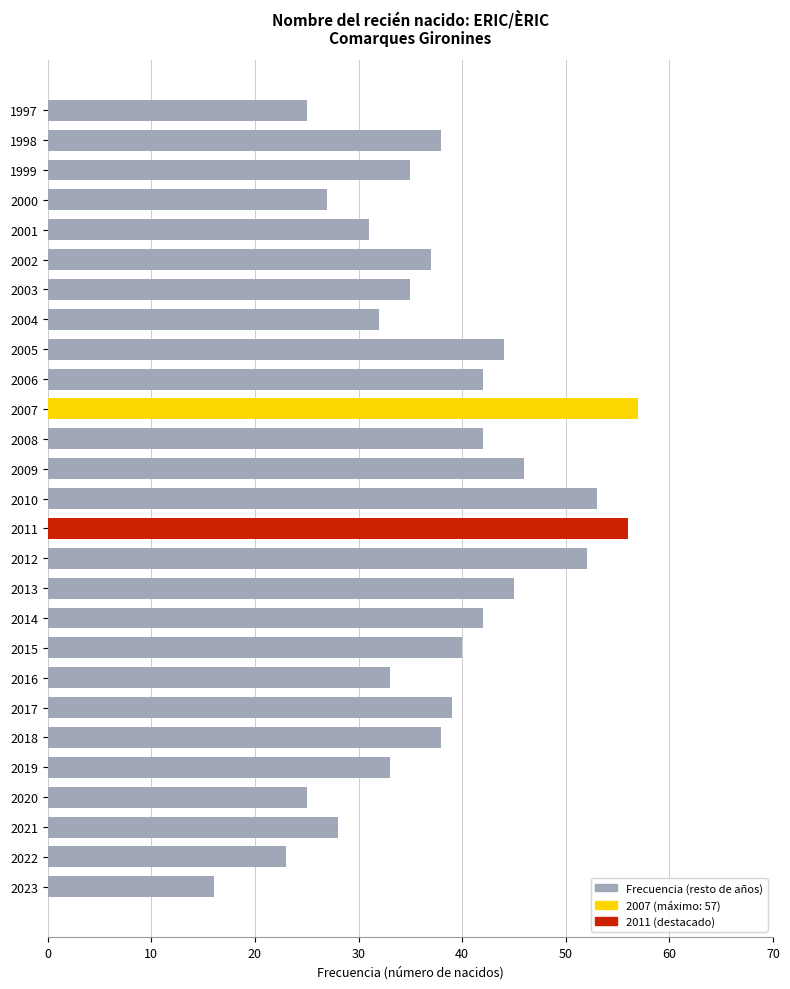

How many bars are there in total?

27